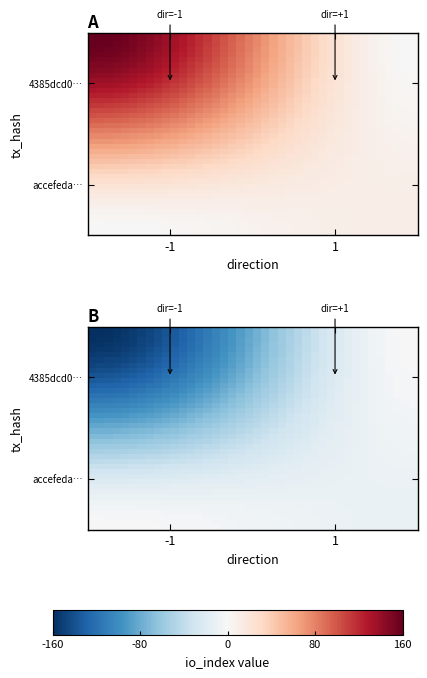

Count the number of data series in this chart.

40